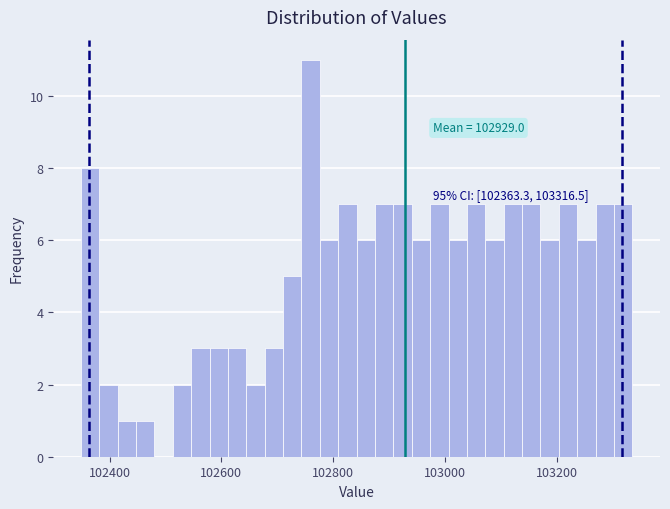

Around what value on the x-axis is the tallest bar? Give the approximate position of its centre, as read against the axis.

102760